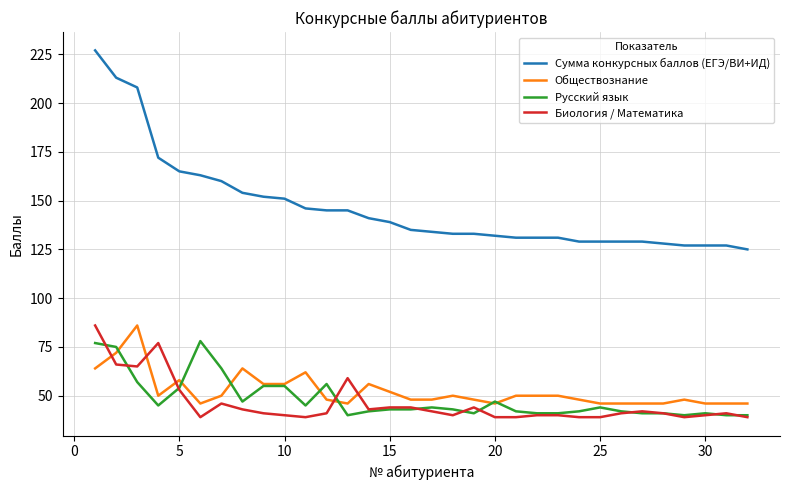

Which series has the largest range (max minus min)?

Сумма конкурсных баллов (ЕГЭ/ВИ+ИД)